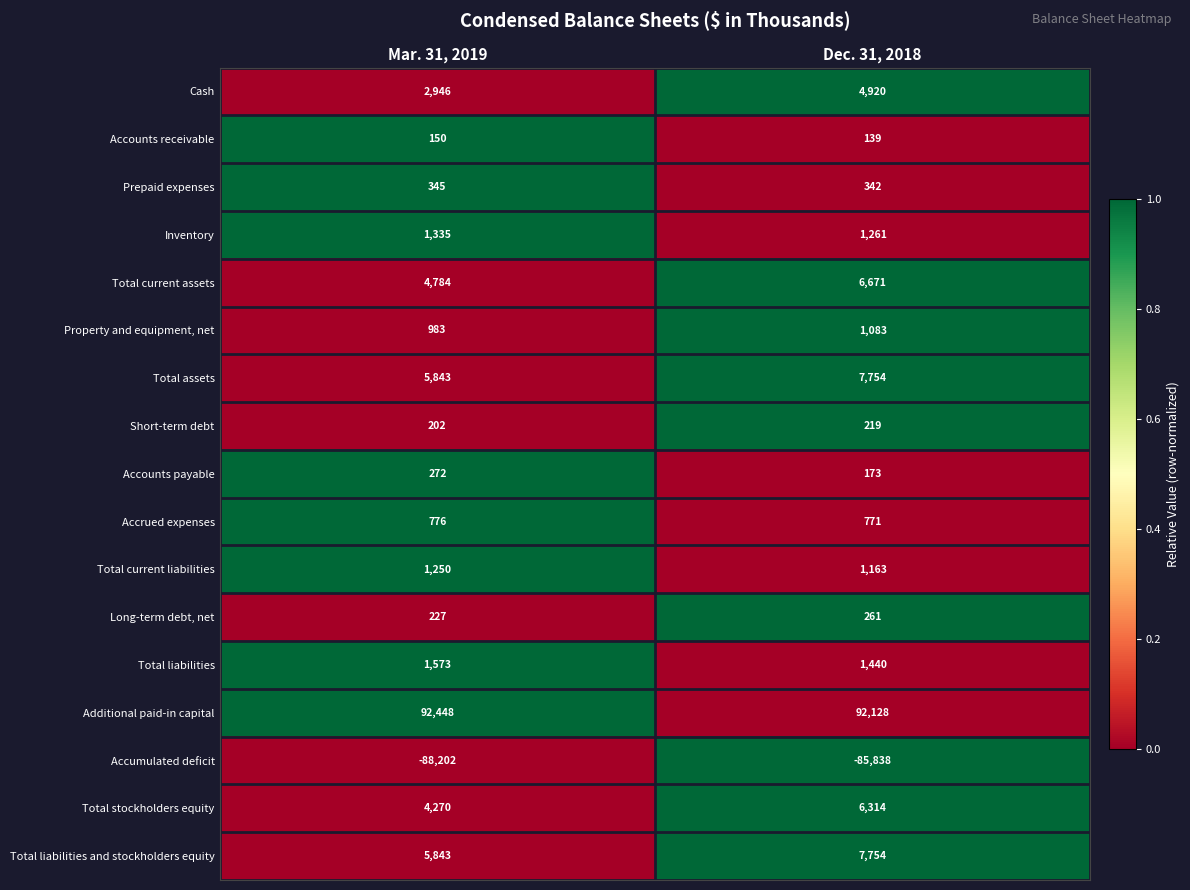

At how many categories does at least one series exceed 0?

2